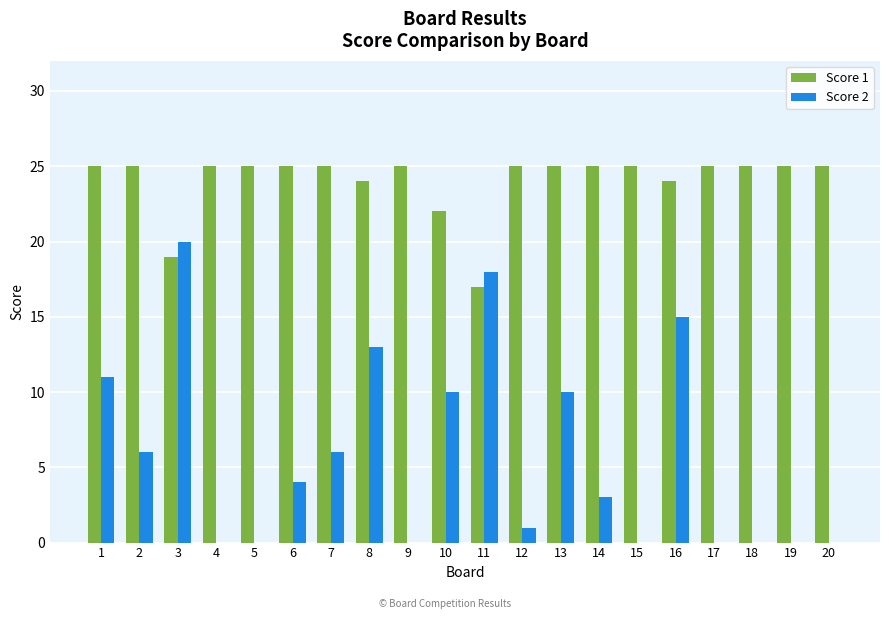

What is the difference between the Score 2 values at 13 and 14?

7